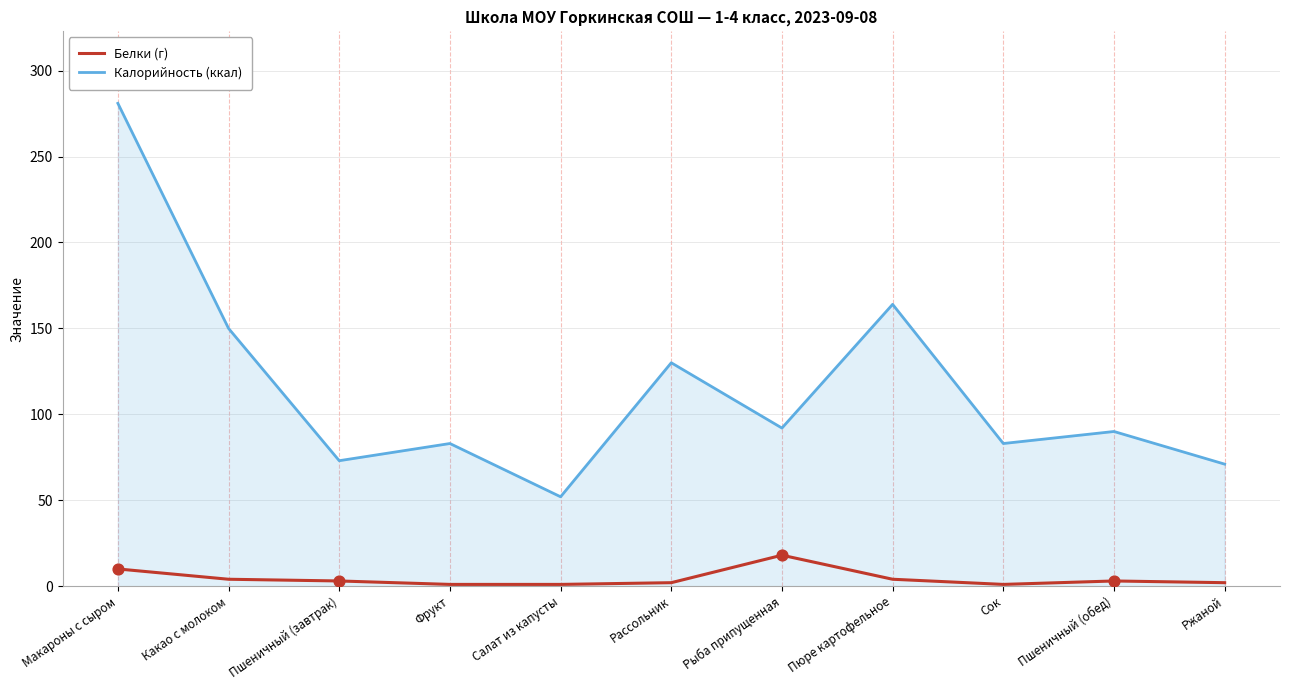

At how many categories does at least one series exceed 102?

4